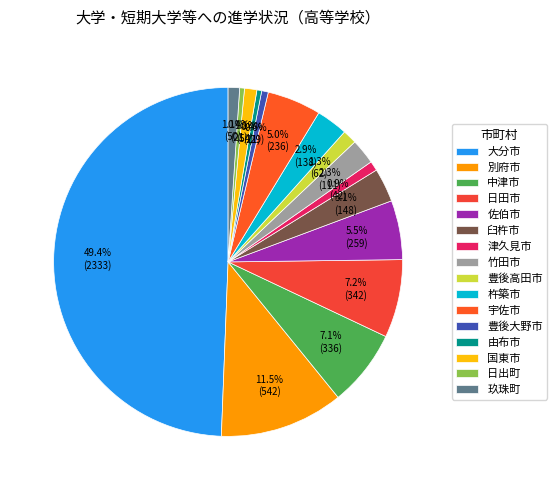

How many slices are in this pie chart?

16